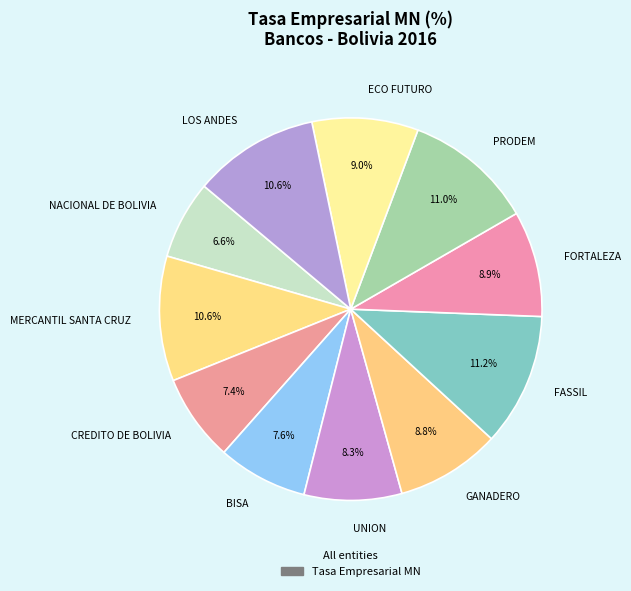

The MERCANTIL SANTA CRUZ slice represents 11% of the pie. True or false?

True